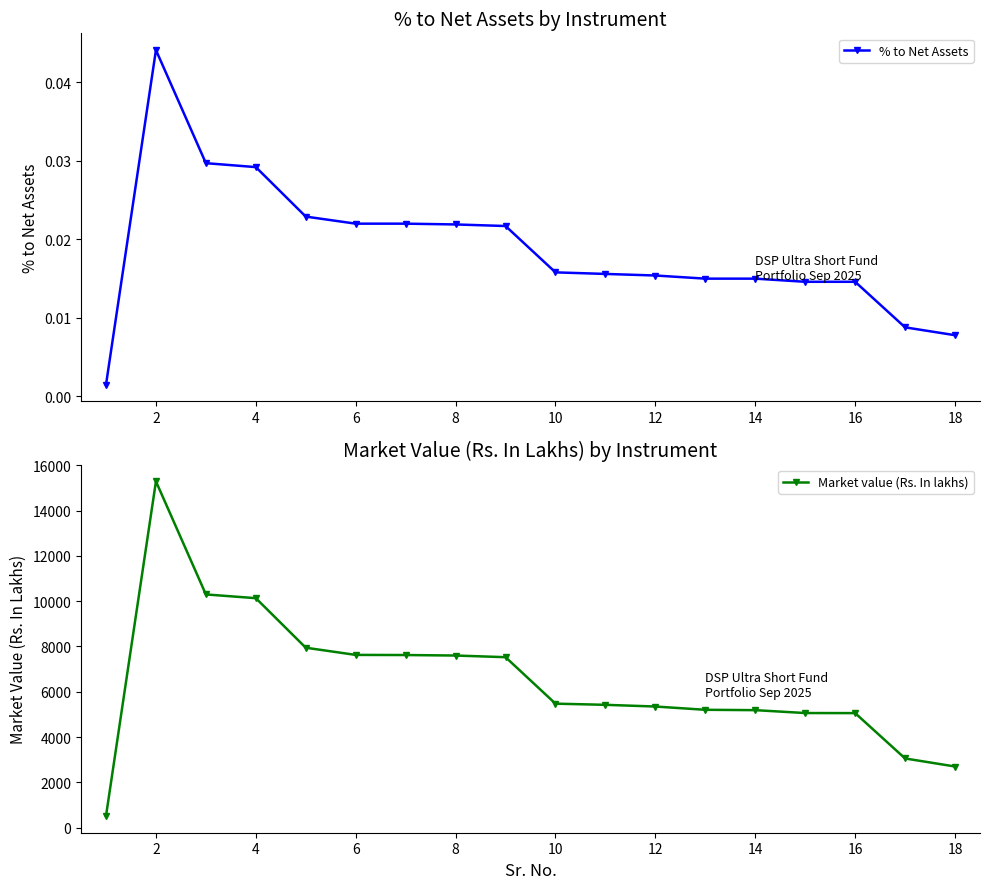

Where is the first local maximum for % to Net Assets?

2